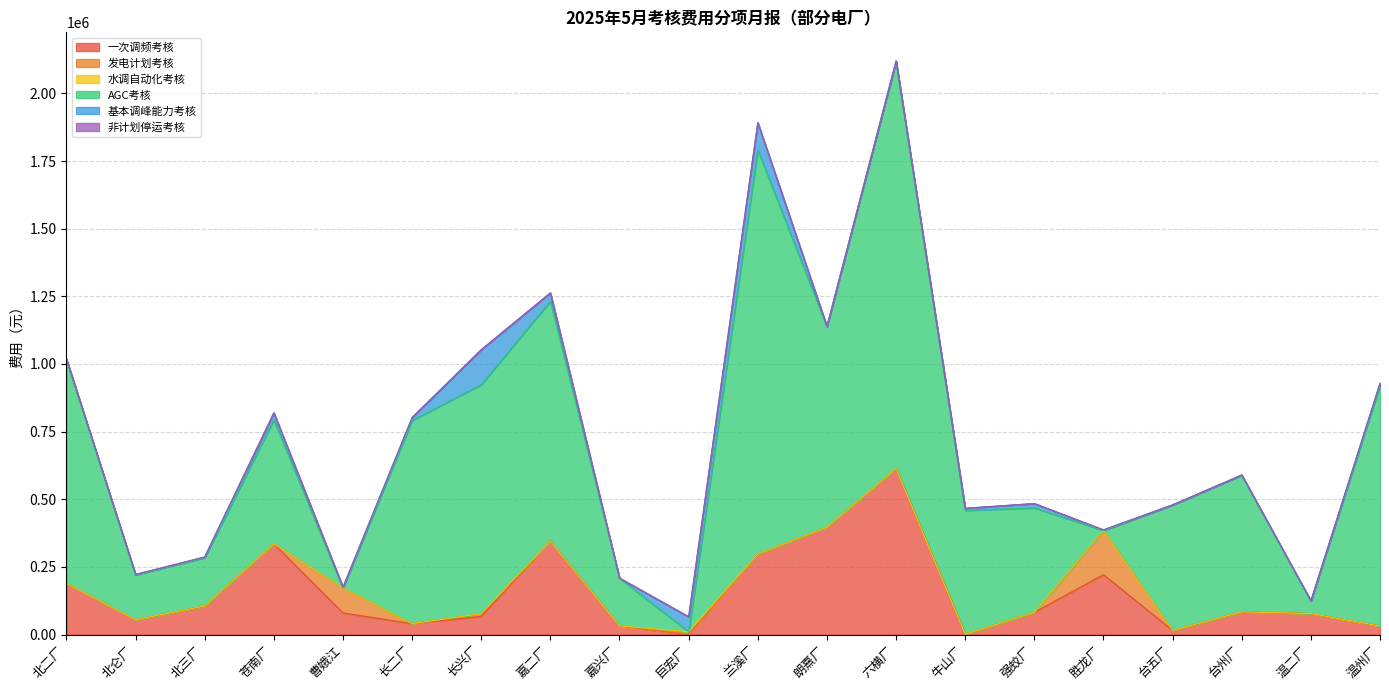

How many data points does each series have?

20